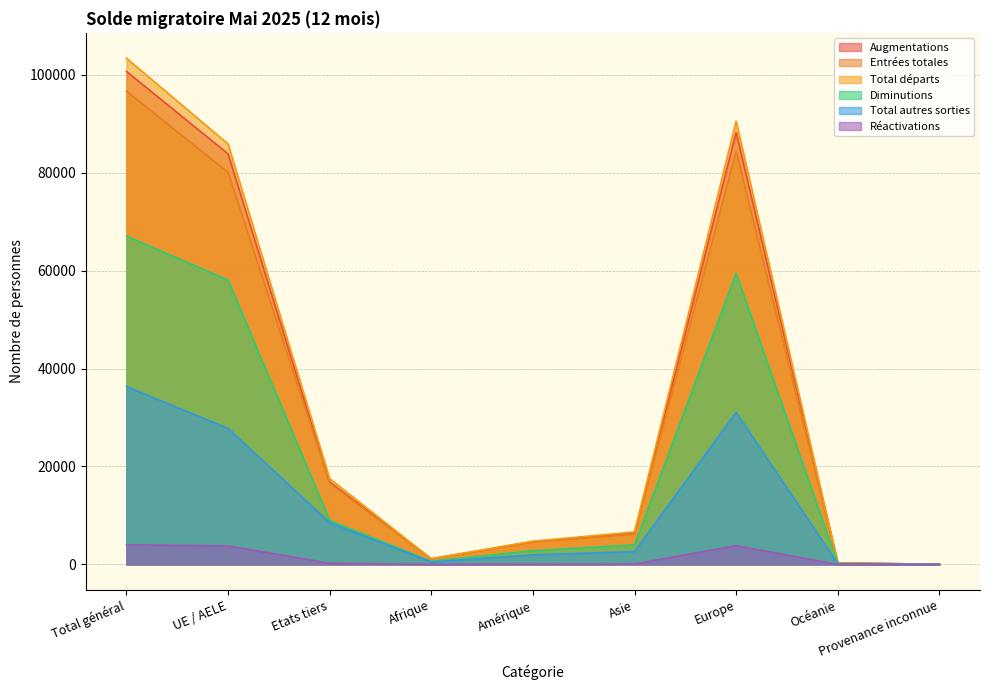

Which series has the largest range (max minus min)?

Total départs